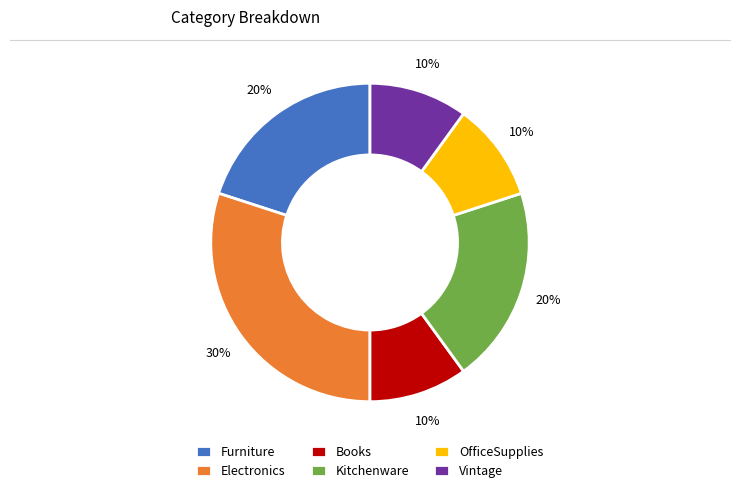

How many slices are in this pie chart?

6